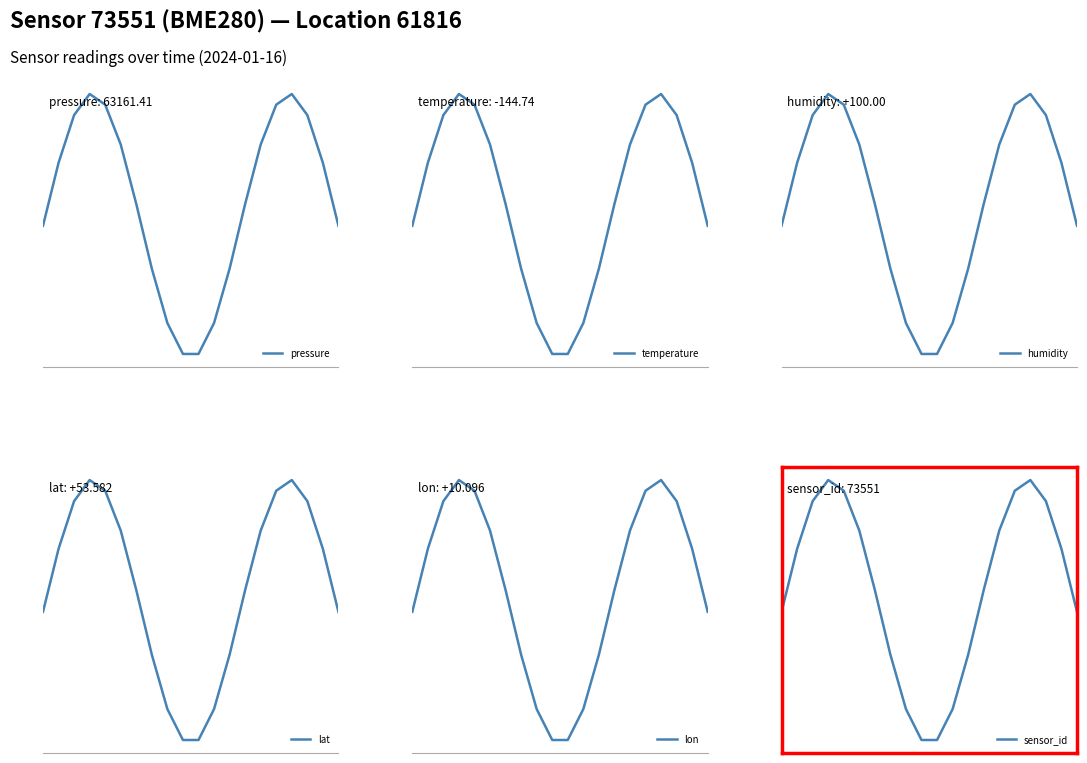

What is the sum of the lon values at 19 and 11?

19.8